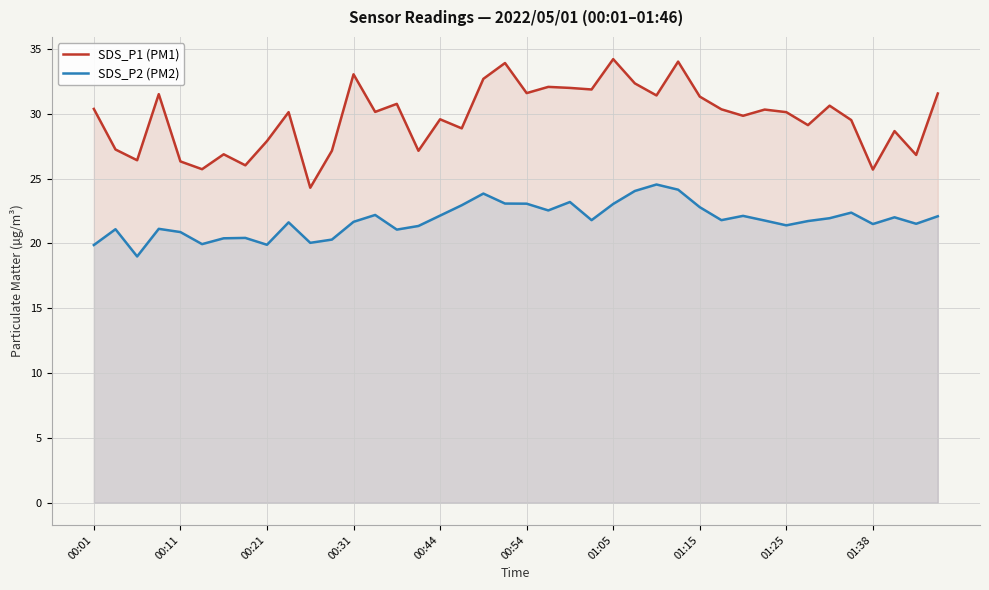

Read the SDS_P2 (PM2) value at 01:38.

21.5